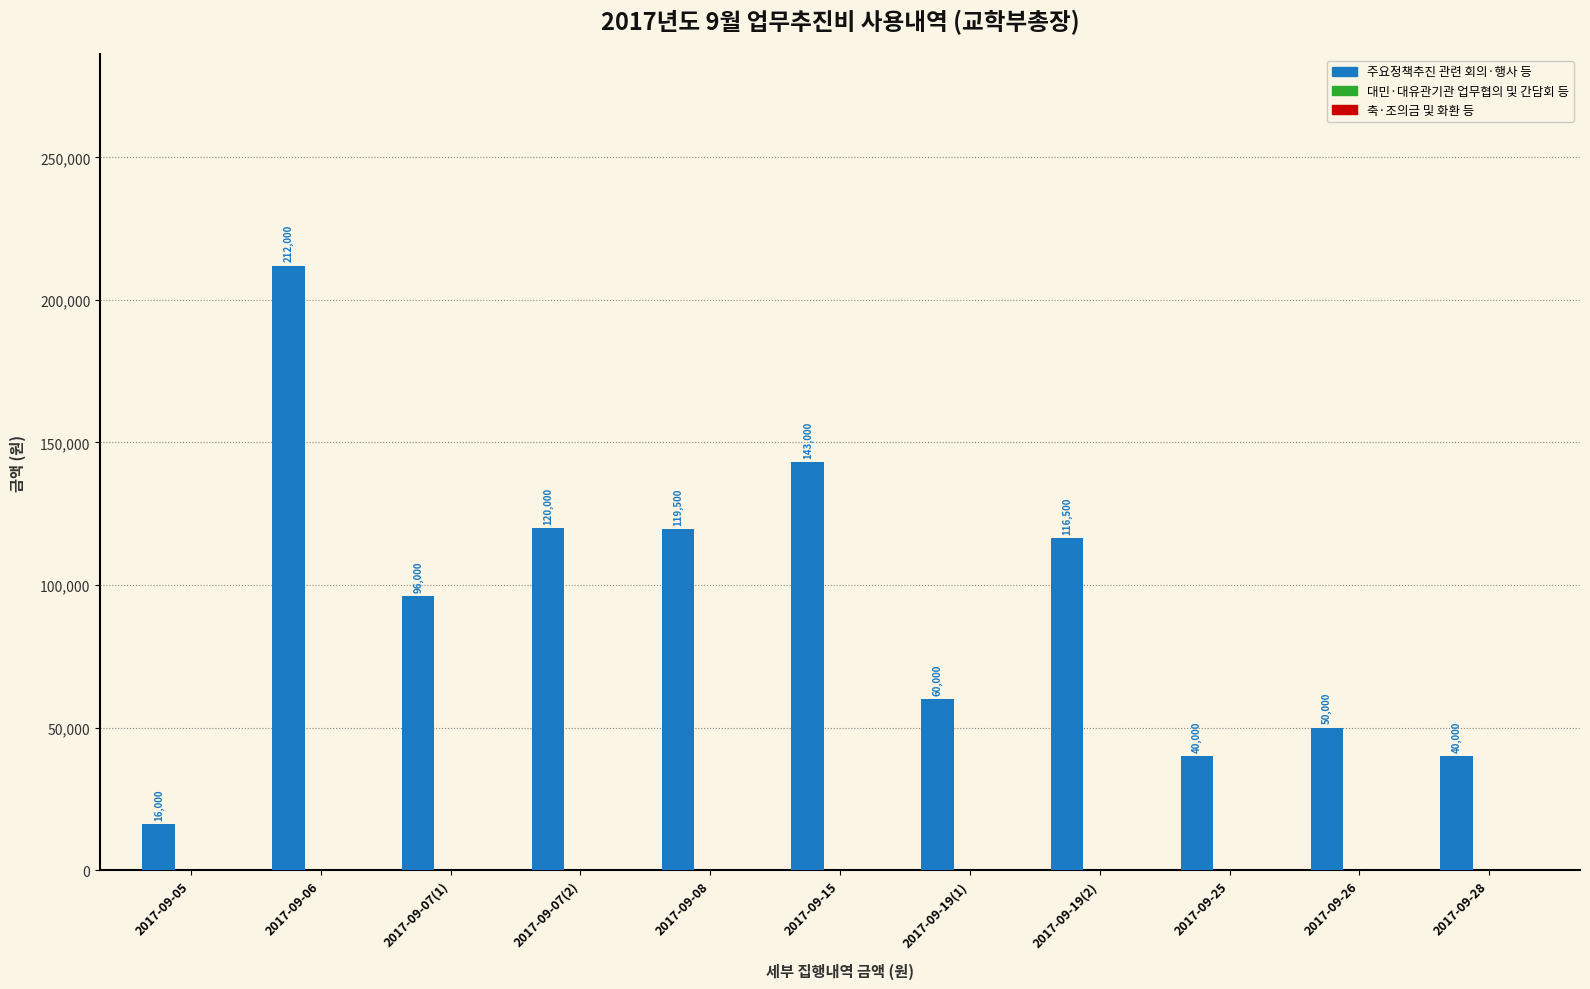

What is the sum of the values at 2017-09-26 and 2017-09-07(1)?

146000